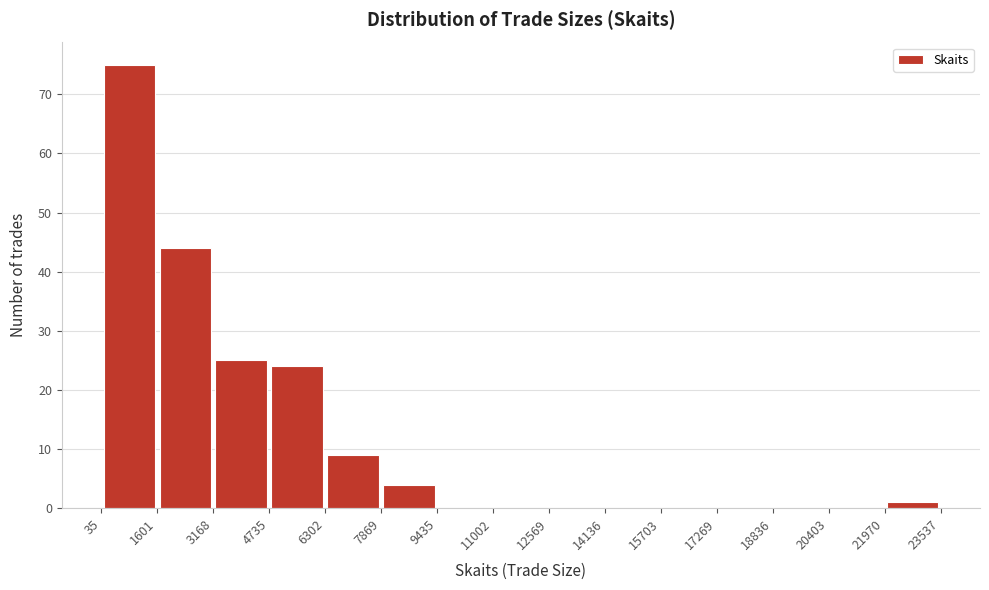

Reading left to right, list every bar in this chart as the range it spans on the x-axis followed by its height. The values are not printed on the chart, so give them approximately, as read against the axis.

35 to 1601: 75
1601 to 3168: 44
3168 to 4735: 25
4735 to 6302: 24
6302 to 7869: 9
7869 to 9435: 4
9435 to 11002: 0
11002 to 12569: 0
12569 to 14136: 0
14136 to 15703: 0
15703 to 17269: 0
17269 to 18836: 0
18836 to 20403: 0
20403 to 21970: 0
21970 to 23537: 1